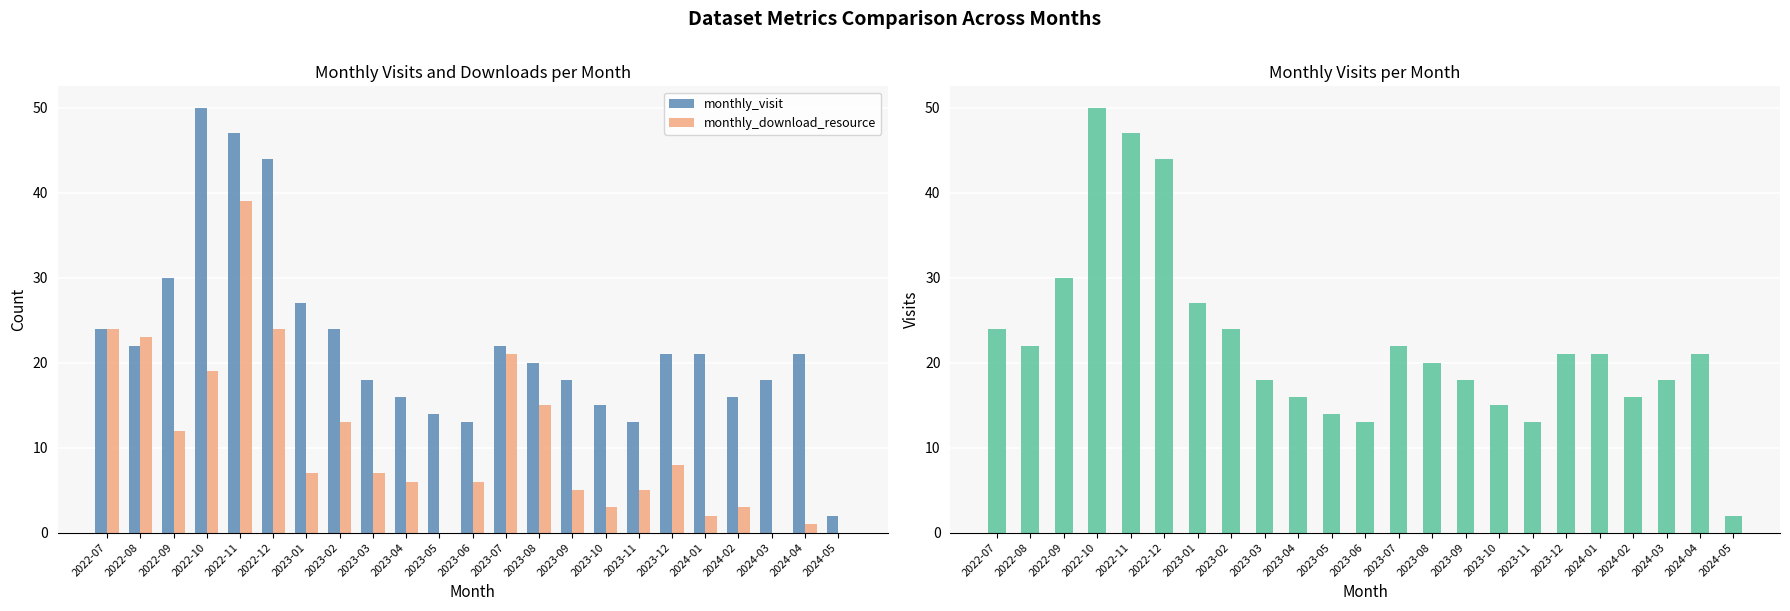

Rank the series by their maximum value, from lowest to highest.

monthly_download_resource, monthly_visit